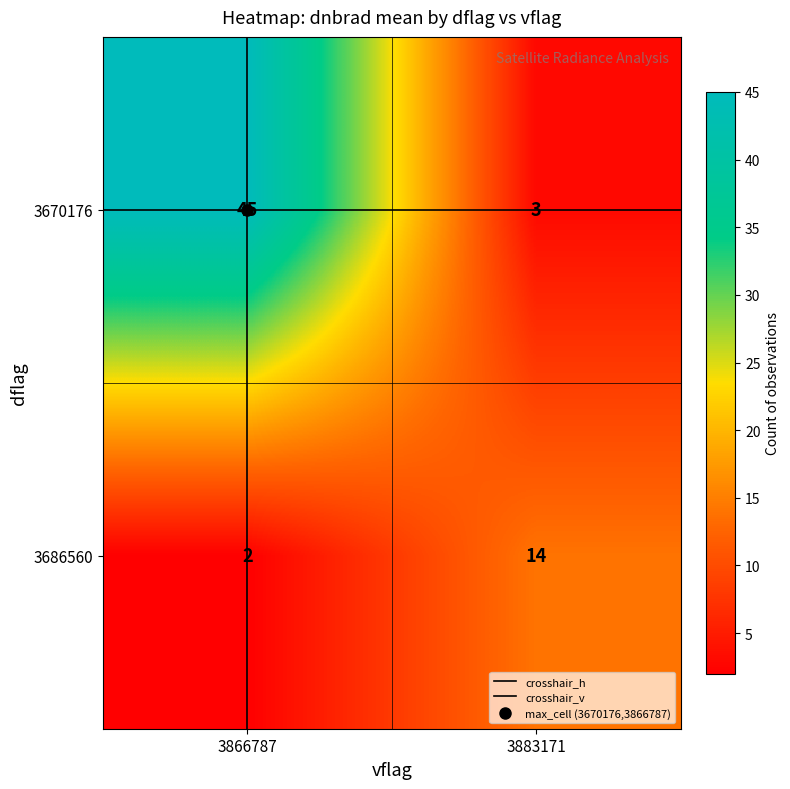

What is the maximum value shown in the chart?

45